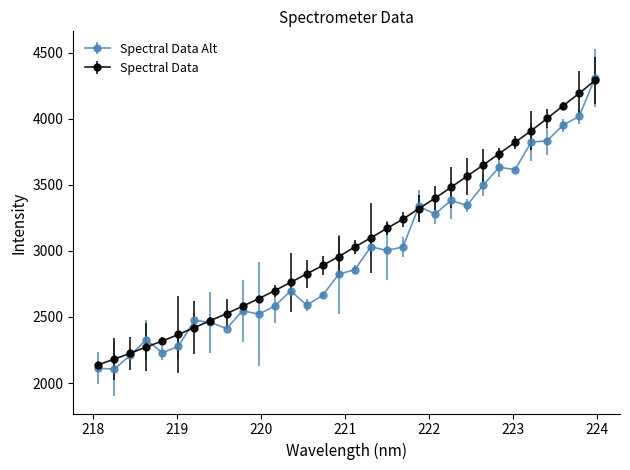

Which series has the widest spread of values?

Spectral Data Alt